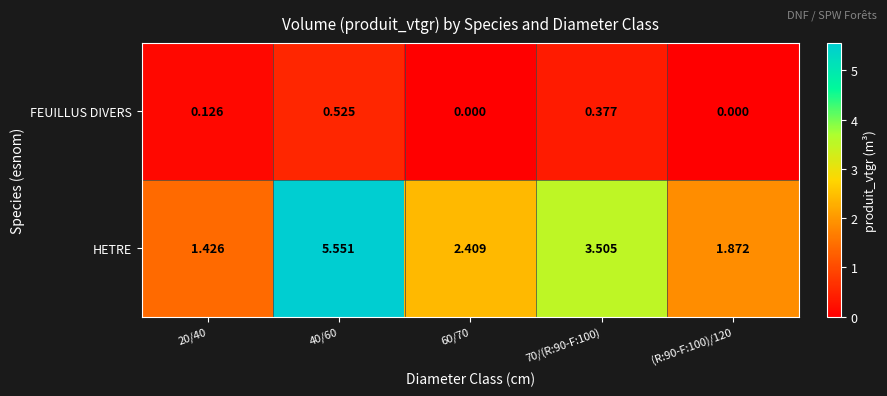

Which series has the largest total across all categories?

HETRE